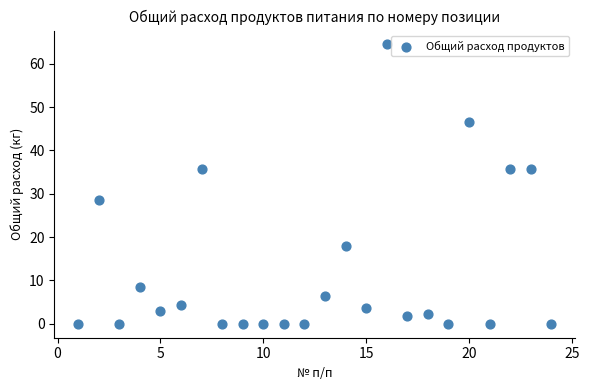

What is the range of Y values (max minus min)?

64.4